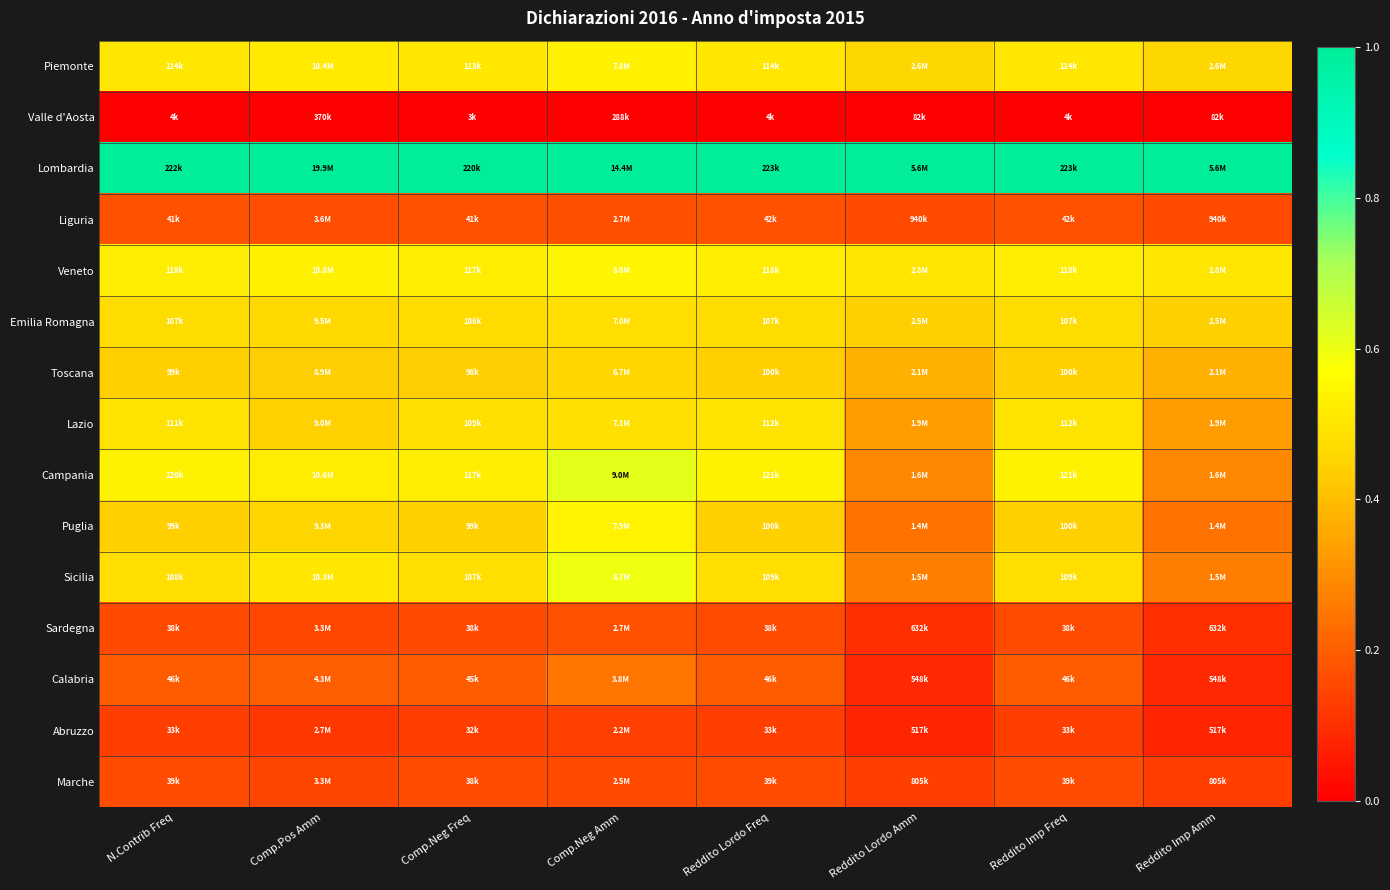

At how many categories does at least one series exceed 0?

8